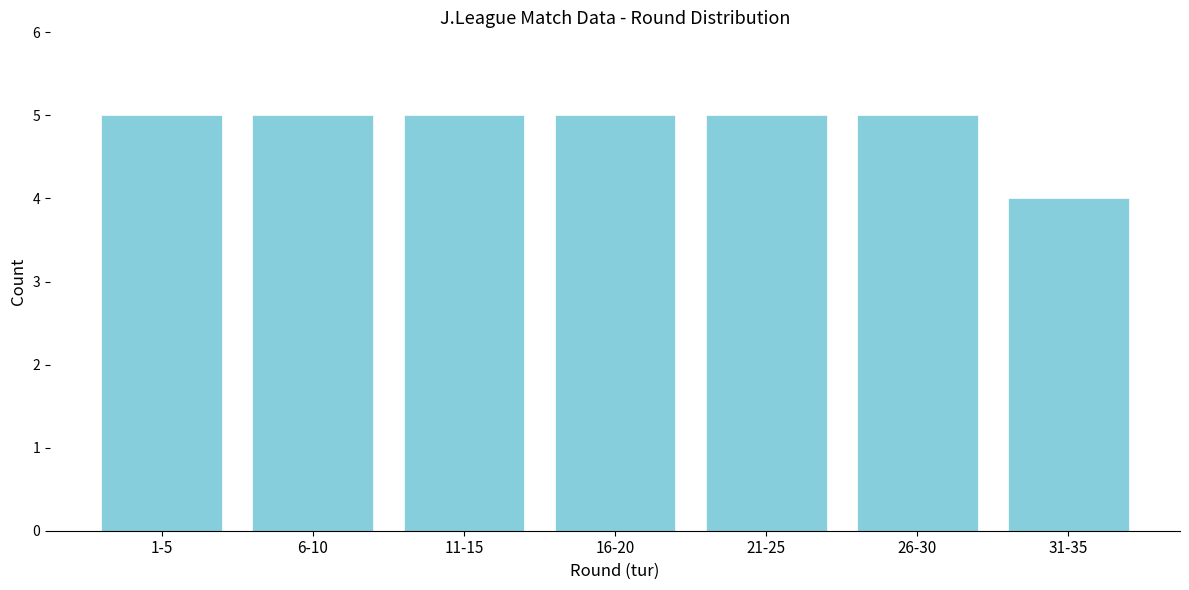

Reading left to right, what are all the values shown in this chart?

5	5	5	5	5	5	4